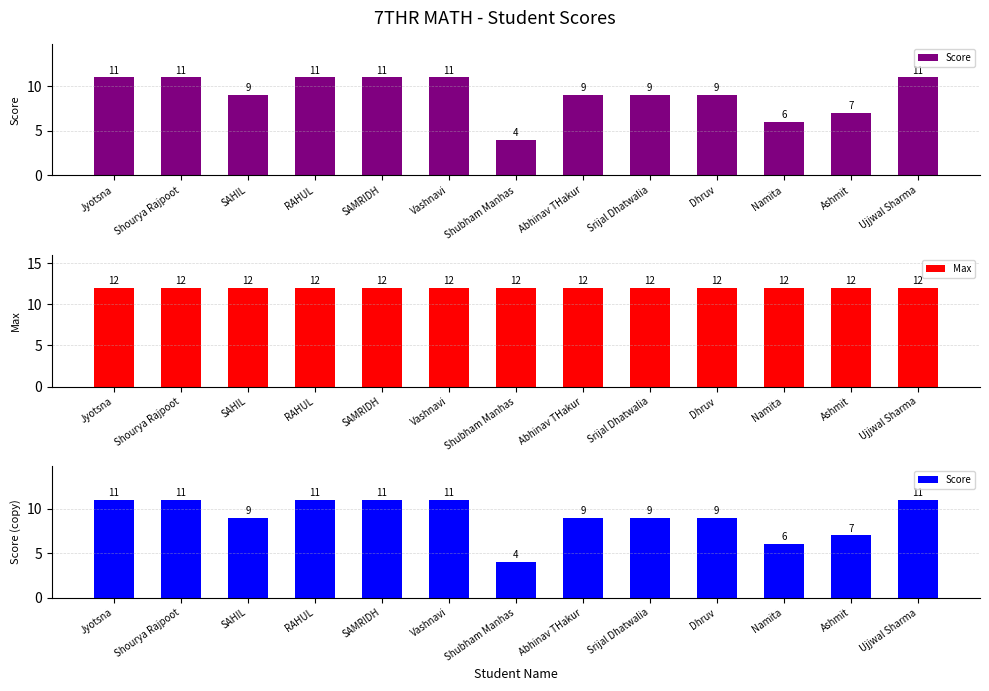

How many series are shown in this chart?

2